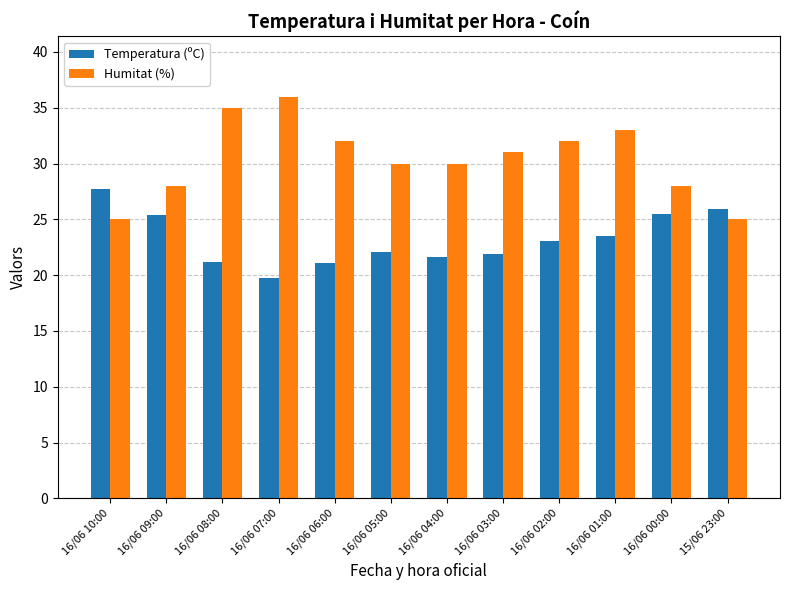

The value of Humitat (%) at 16/06 06:00 is 32.0. True or false?

True